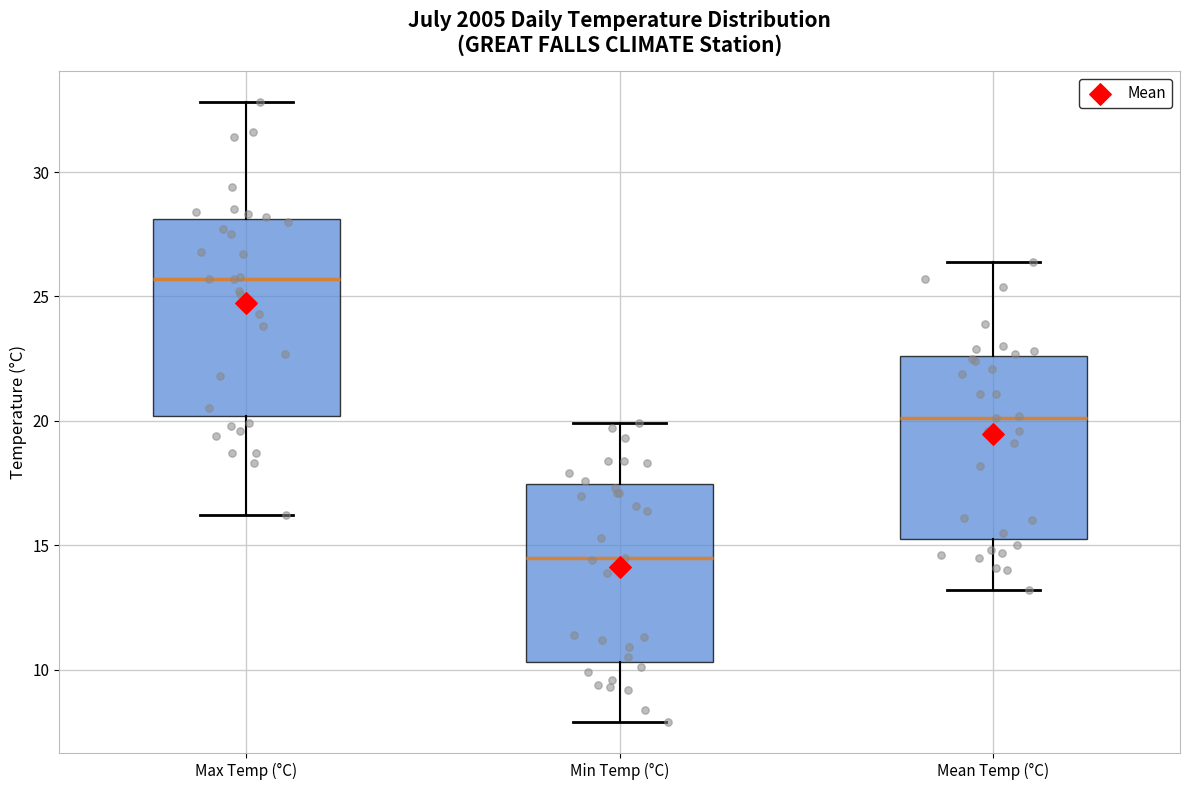

Reading left to right, read every box against the y-axis: the position of its median line, the range the box covers, and the ends of its whiskers. The values are not printed on the chart, so give them approximately, as read against the axis.

Max Temp (°C): median 25.5, box 20.0 to 28.0, whiskers 16.0 to 33.0
Min Temp (°C): median 14.5, box 10.5 to 17.5, whiskers 8.0 to 20.0
Mean Temp (°C): median 20.0, box 15.5 to 22.5, whiskers 13.0 to 26.5